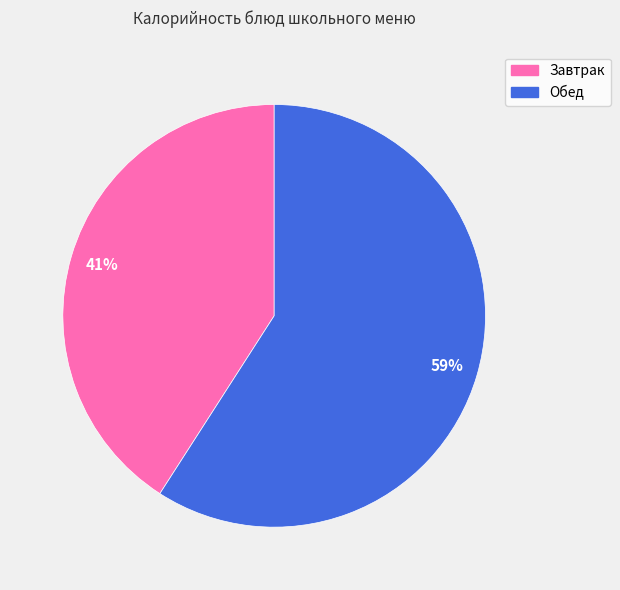

To the nearest percent, what is the average slice percentage?

50%